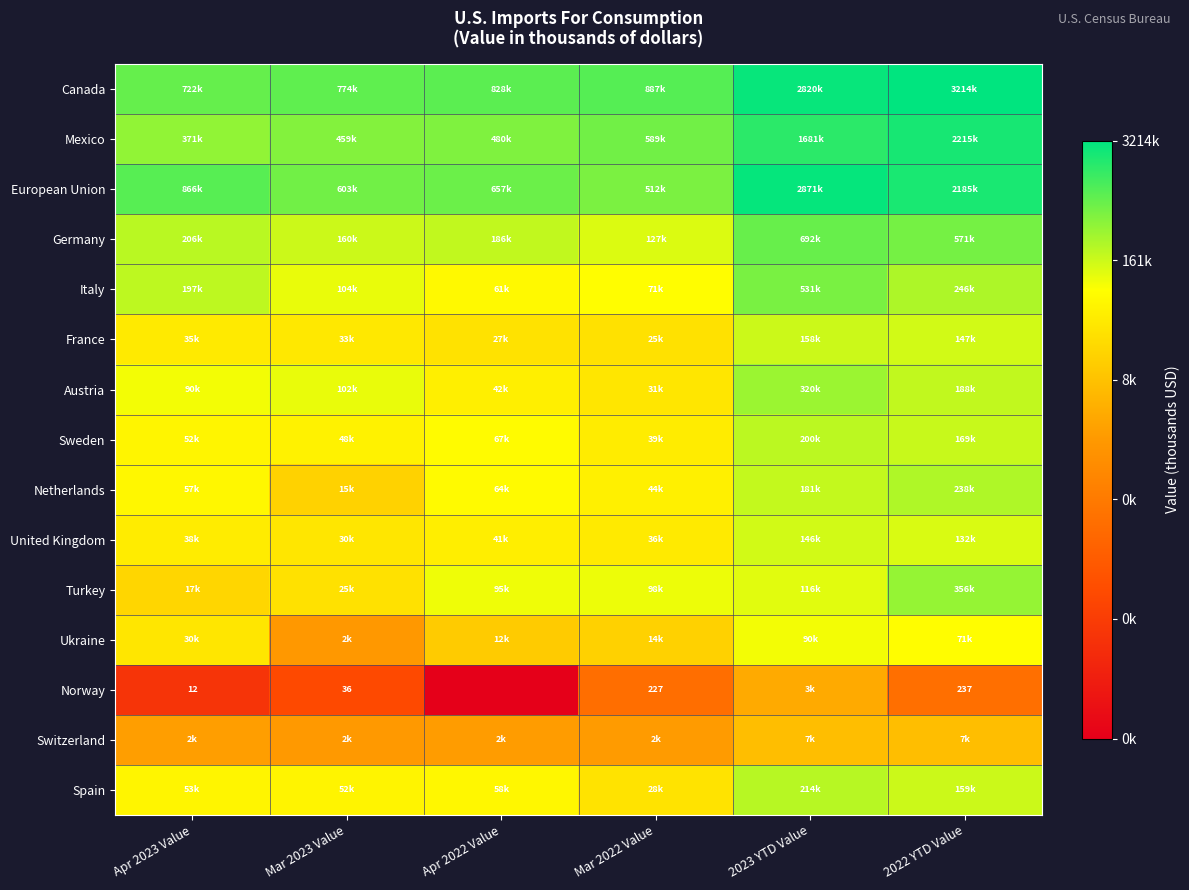

Which series has the largest total across all categories?

Canada